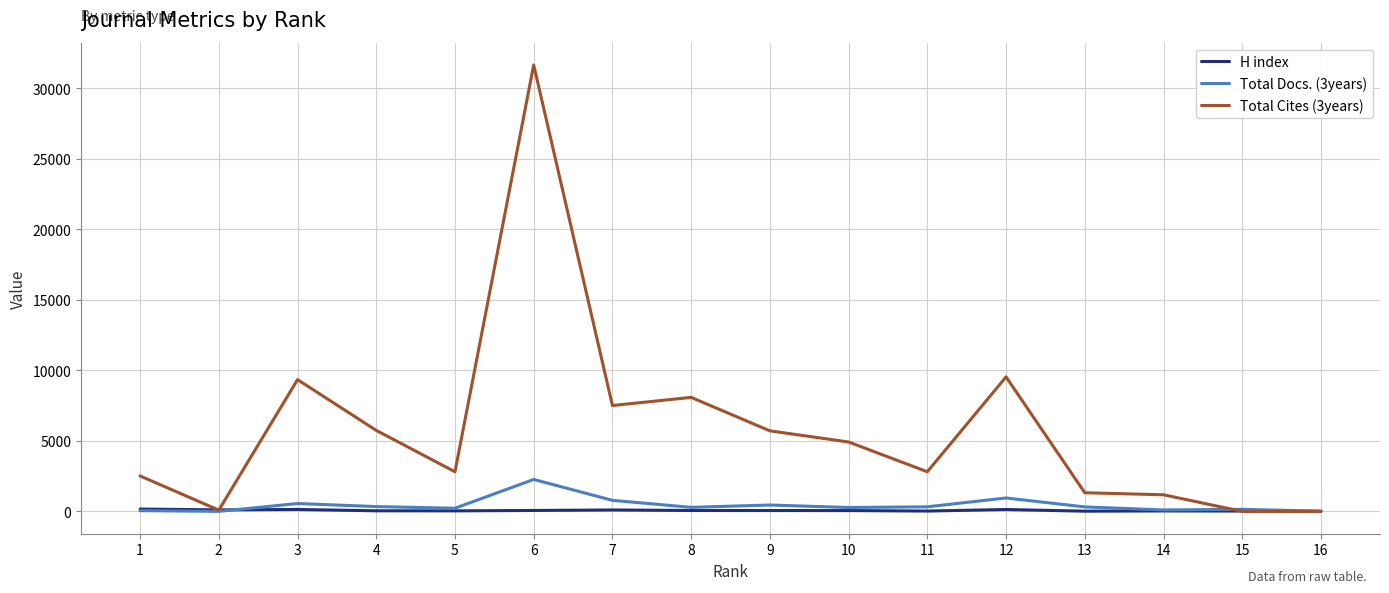

Rank the series by their maximum value, from highest to lowest.

Total Cites (3years), Total Docs. (3years), H index